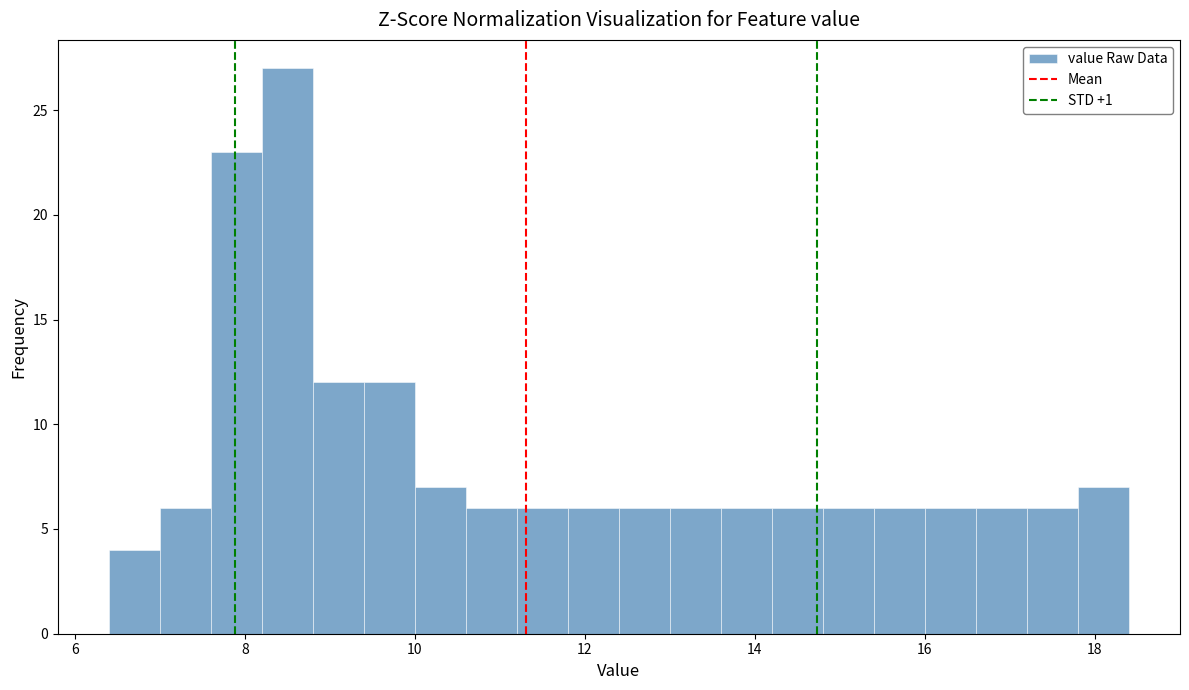

Read against the x-axis, roughly where is the centre of the tallest bar?

8.6